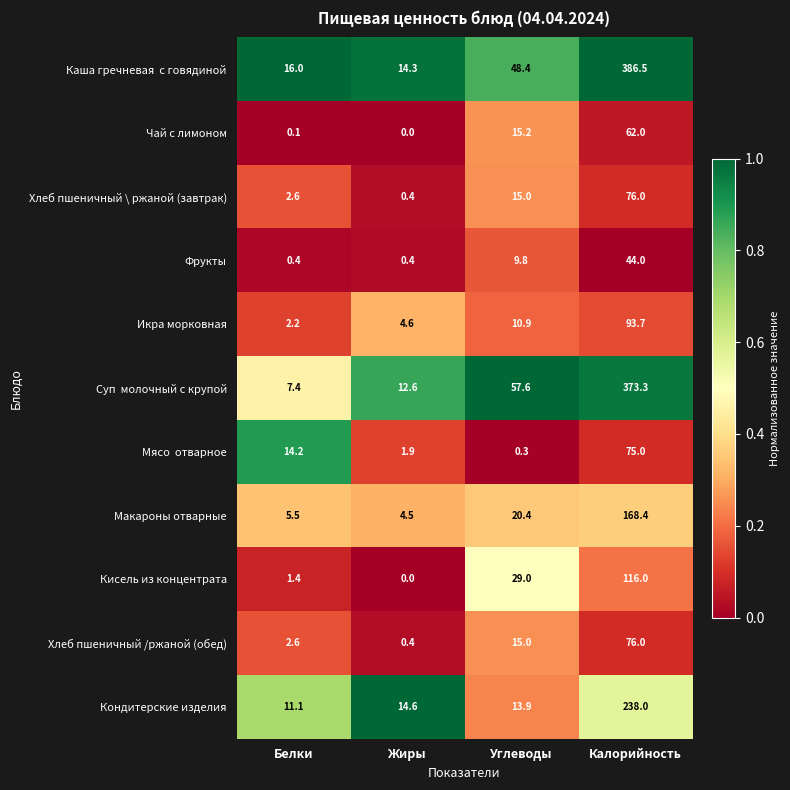

At which label does Чай с лимоном reach its peak?

Калорийность